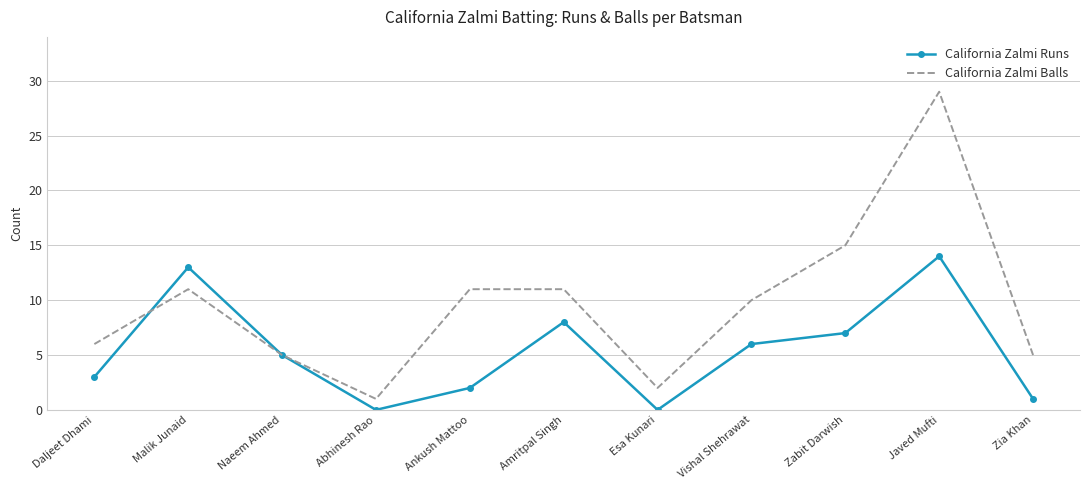

Which label corresponds to the largest value in the chart?

Javed Mufti